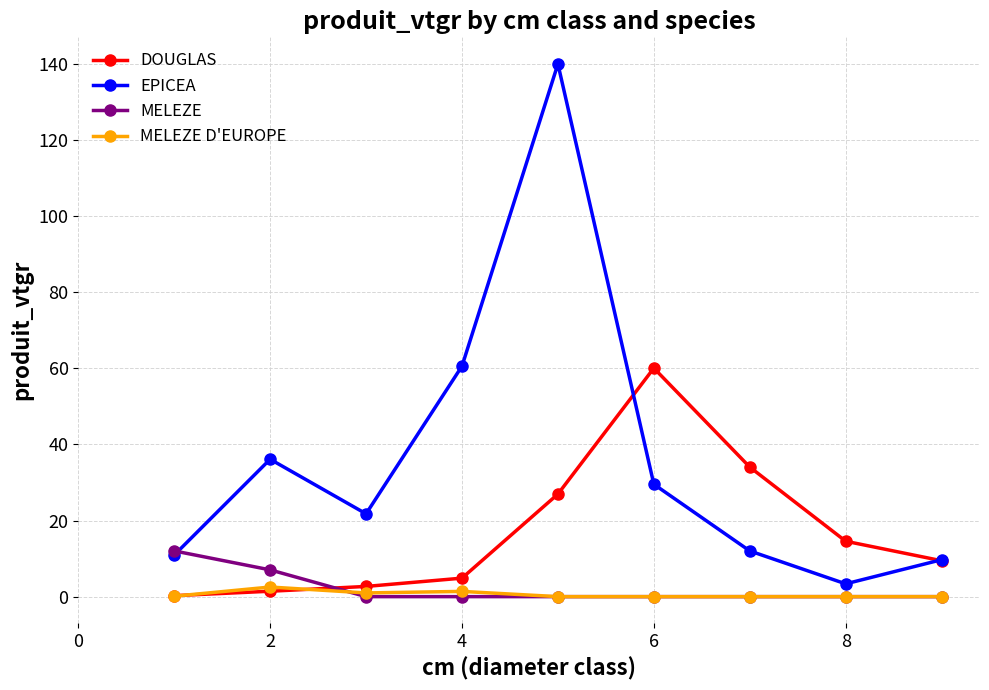

Which series has the largest total across all categories?

EPICEA